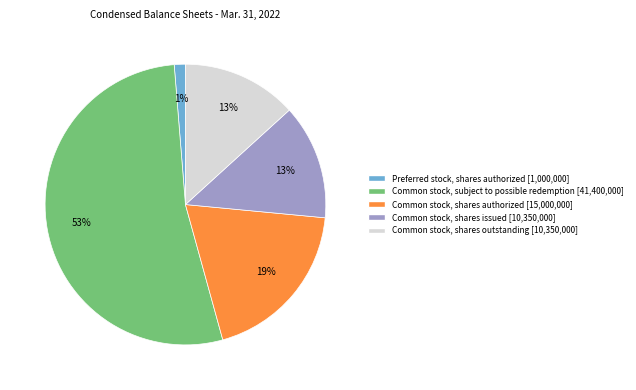

Combined, do Preferred stock, shares authorized and Common stock, shares authorized account for over 50%?

No